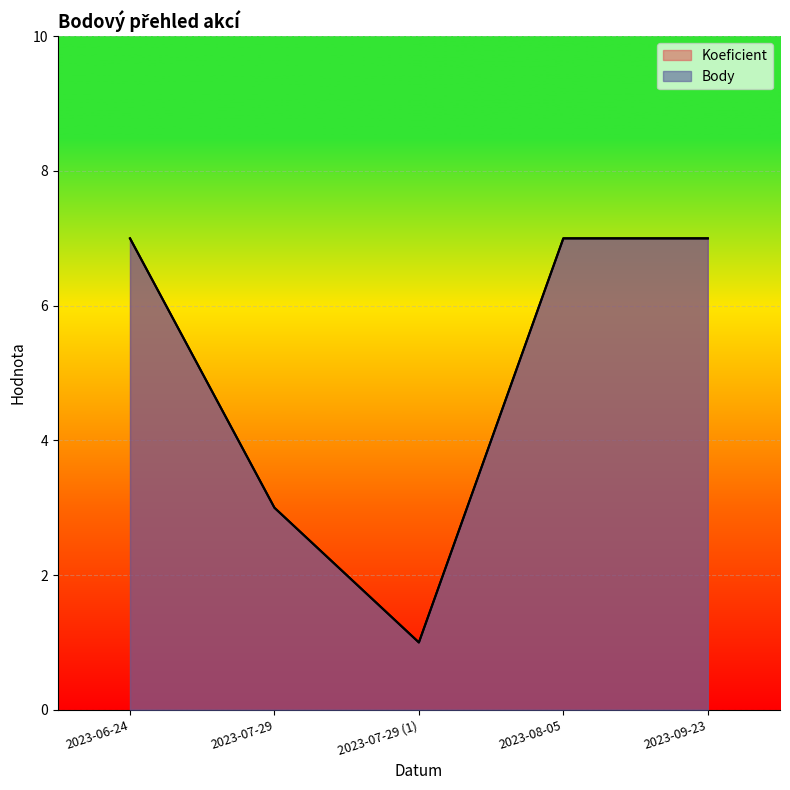

Between 2023-07-29 and 2023-08-05, which is larger?

2023-08-05